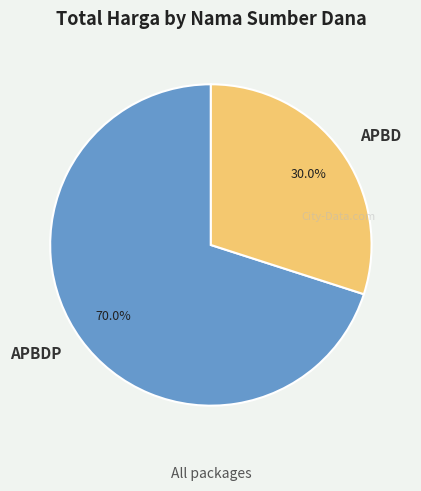

Is there any slice that represents more than half of the pie?

Yes